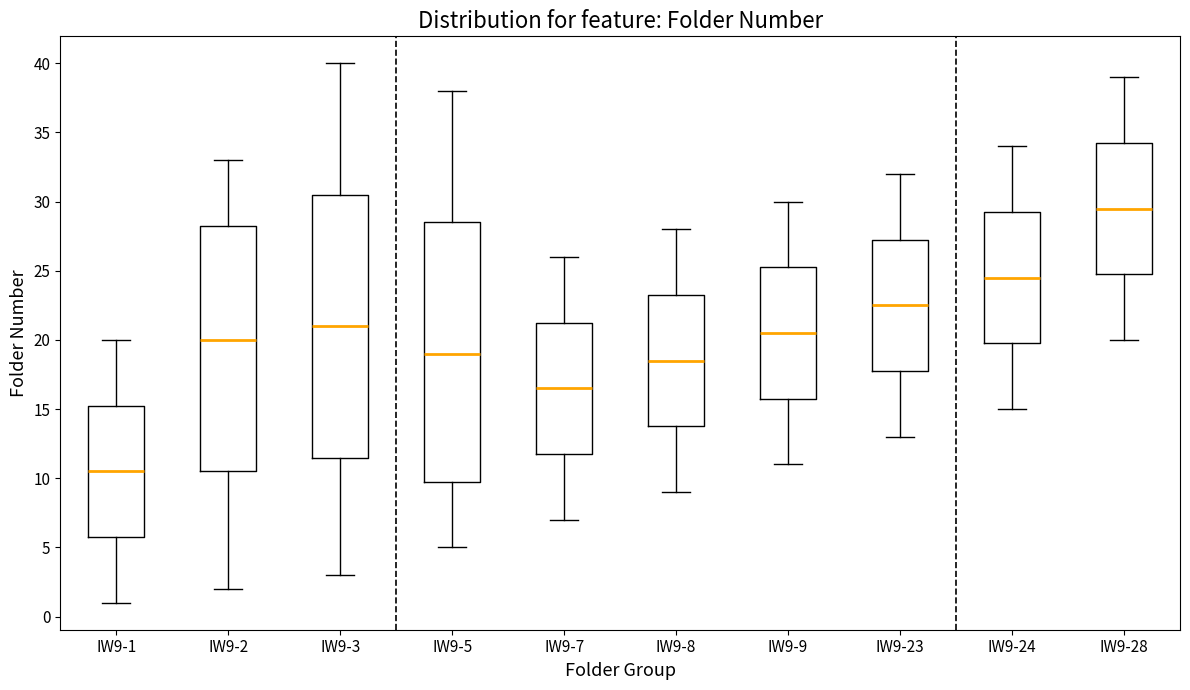

Where does the lower whisker of the box for IW9-23 end on the y-axis? The values are not printed on the chart, so give them approximately, as read against the axis.

13.0